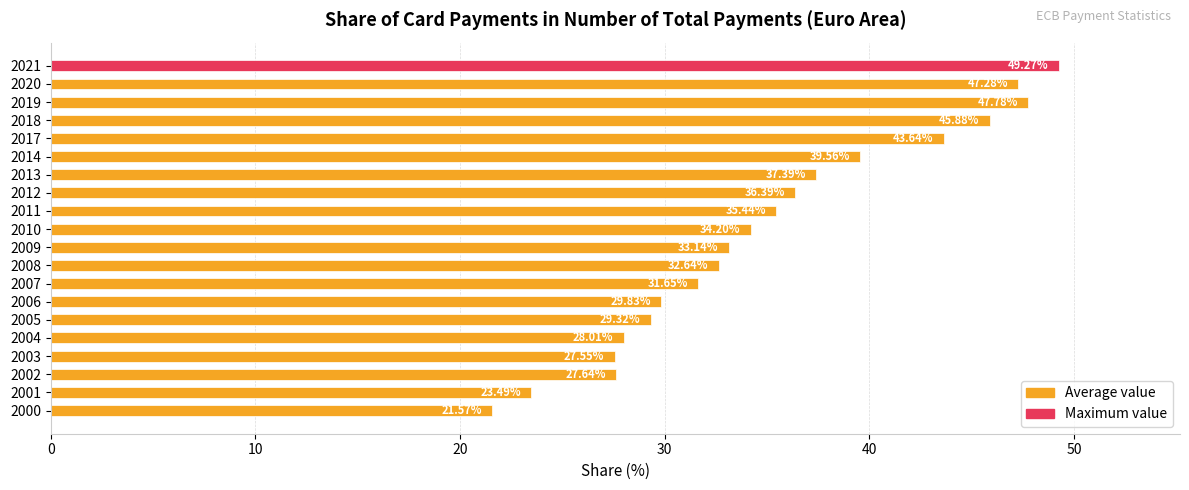

What is the ratio of the value at 2020 to the value at 2021?

1.0